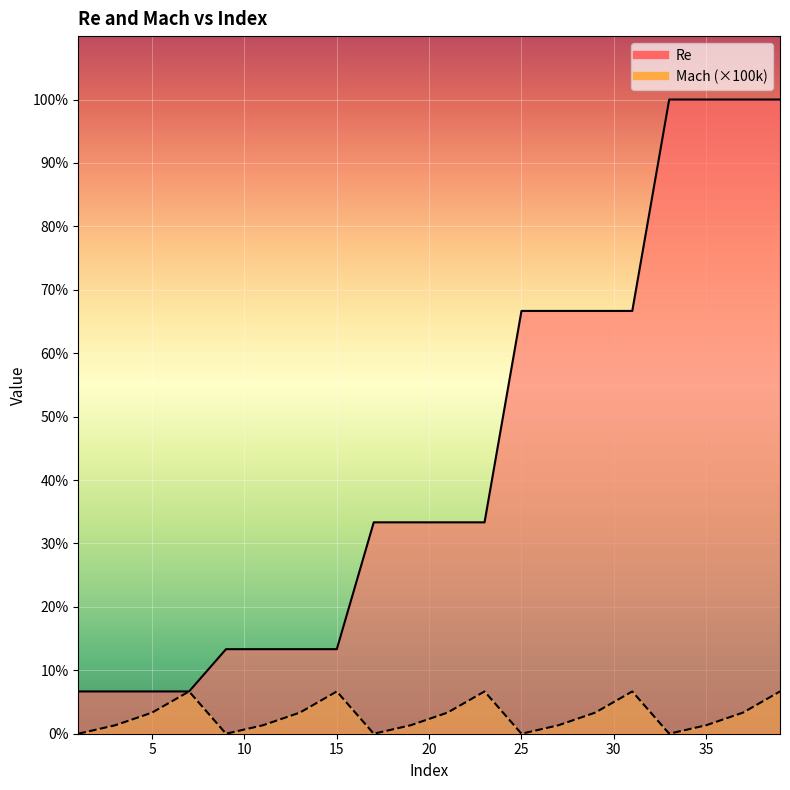

Between 7 and 11, which series saw the biggest shift?

Re